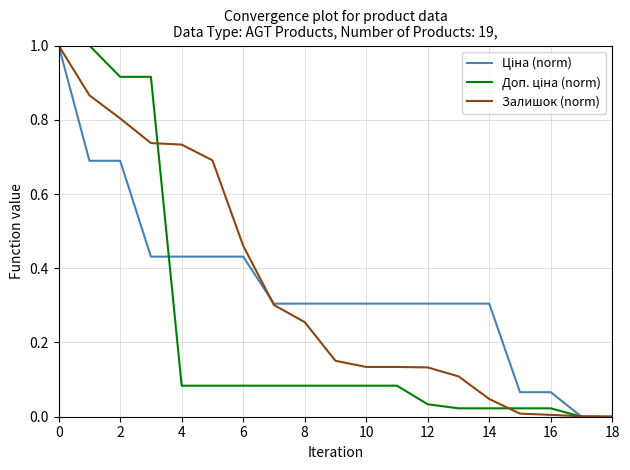

What is the greatest value displayed?

1.0